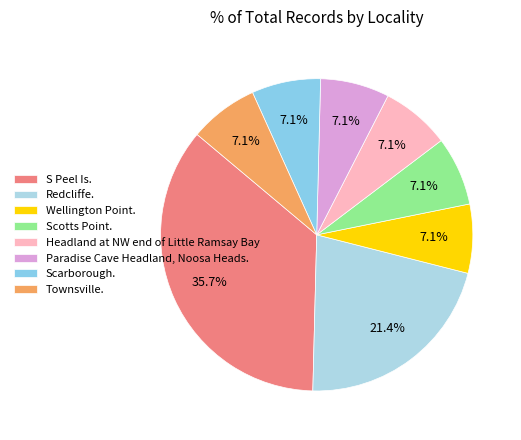

Does Townsville. account for over 50% of the chart?

No